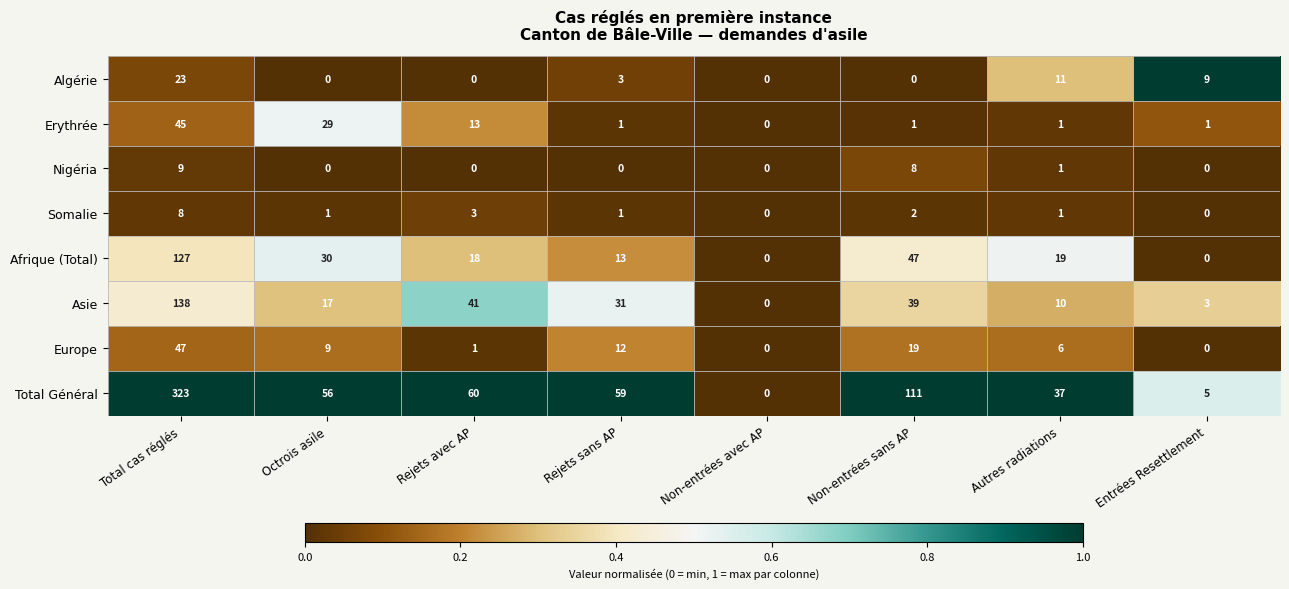

At Total cas réglés, list the series in order from smallest to largest.

Somalie, Nigéria, Algérie, Erythrée, Europe, Afrique (Total), Asie, Total Général